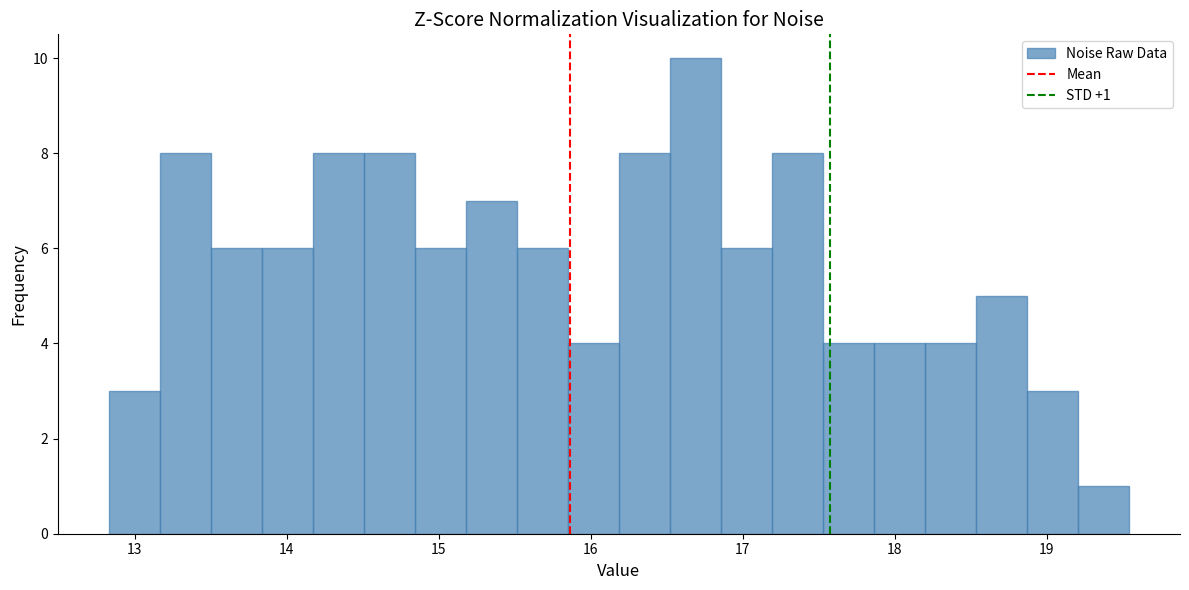

Around what value on the x-axis is the tallest bar? Give the approximate position of its centre, as read against the axis.

16.7